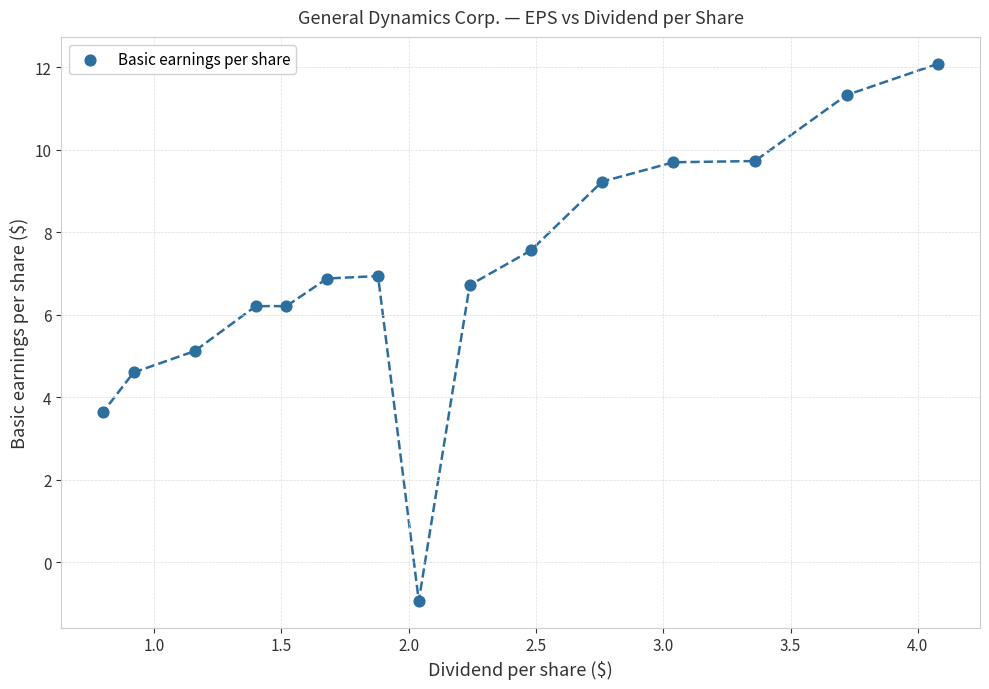

What is the range of Y values (max minus min)?

13.0